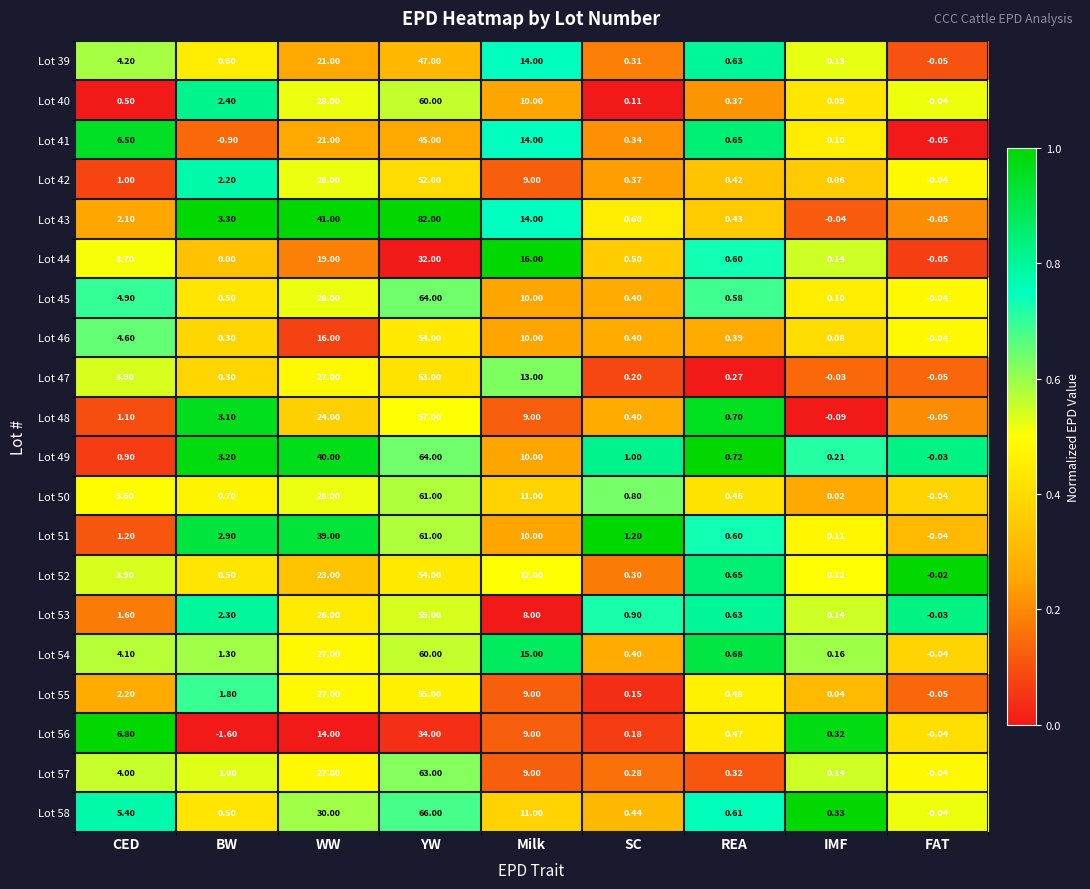

Is the value of Lot 55 at SC greater than the value of Lot 52 at BW?

No